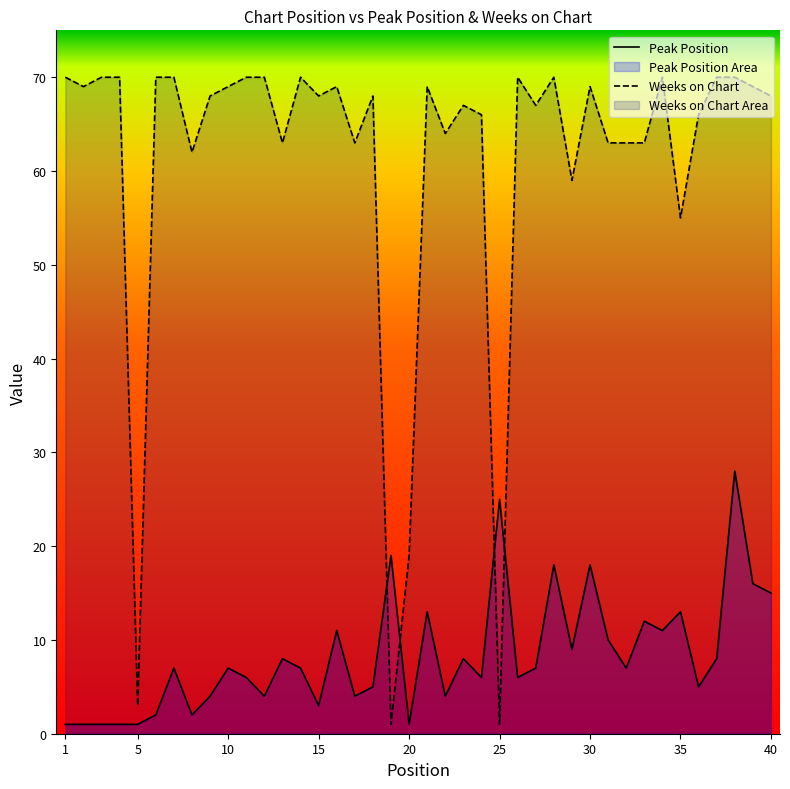

The value of Weeks on Chart at 40 is 68. True or false?

True